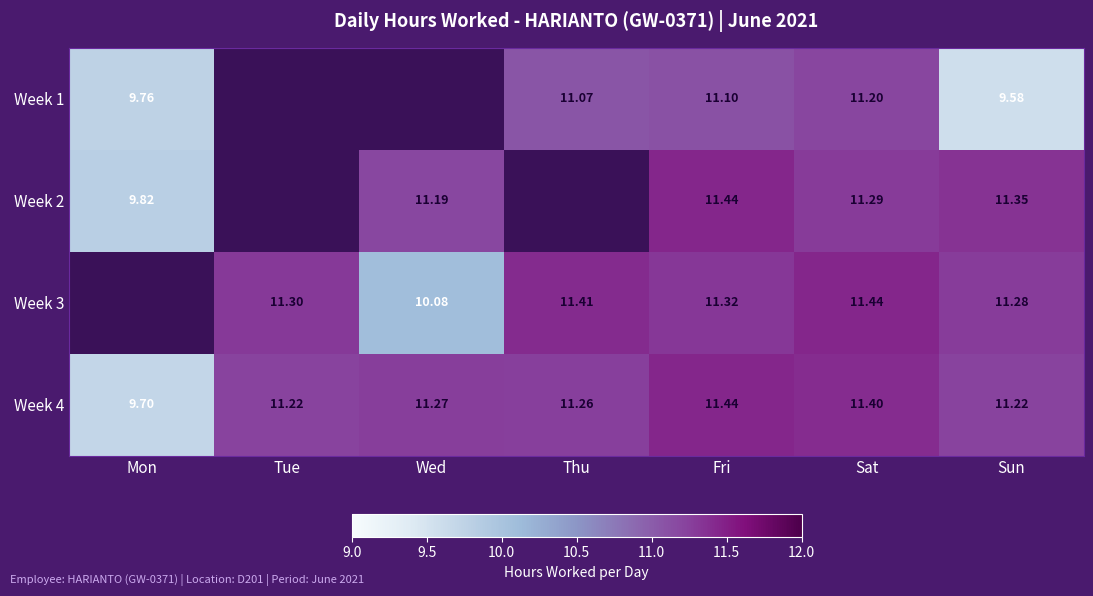

At which label is Week 4 closest to 10?

Mon